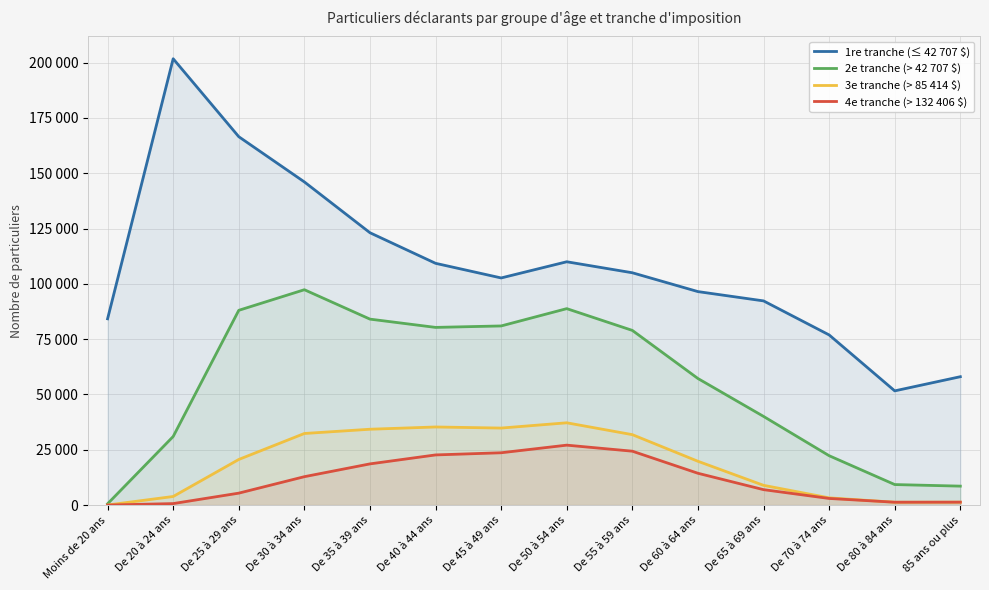

Which label corresponds to the largest value in the chart?

De 20 à 24 ans